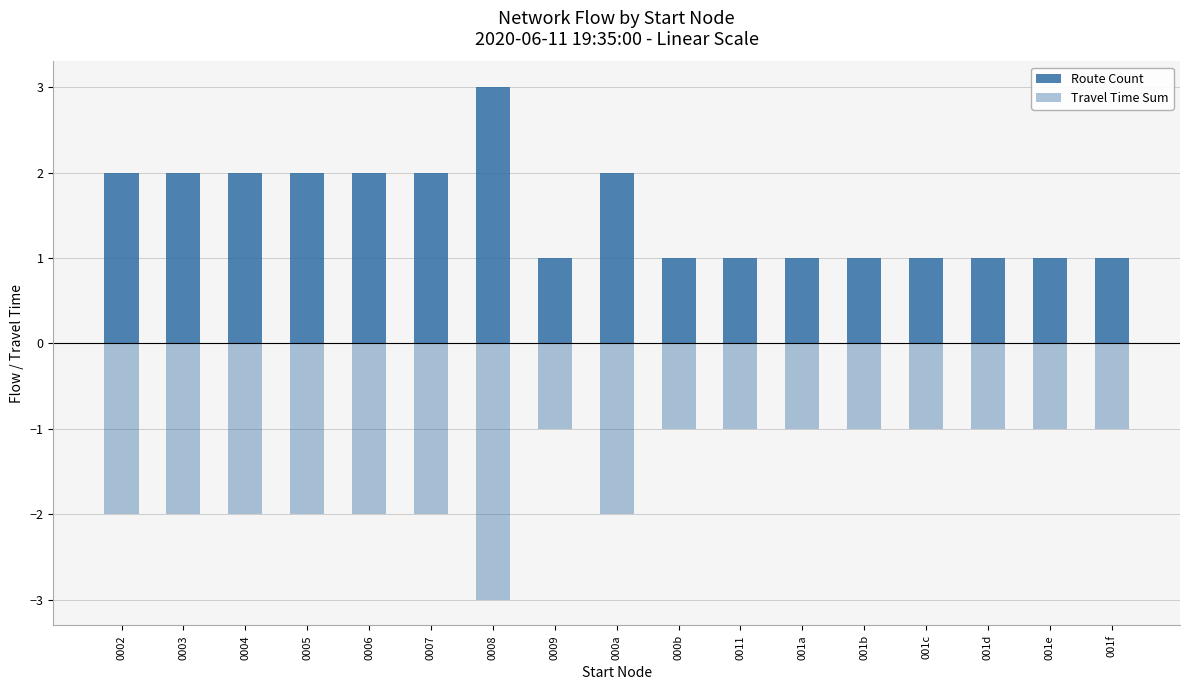

How many categories are shown in the chart?

17